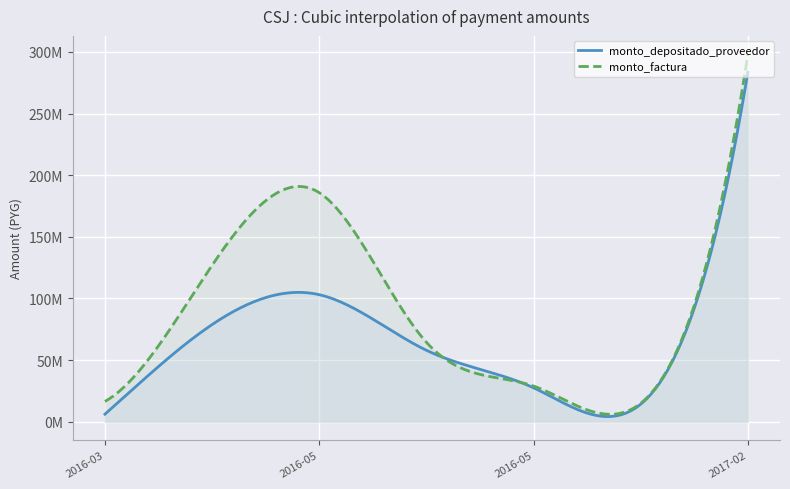

What is the spread (max minus min) of values at 2016-05-16?

1519564